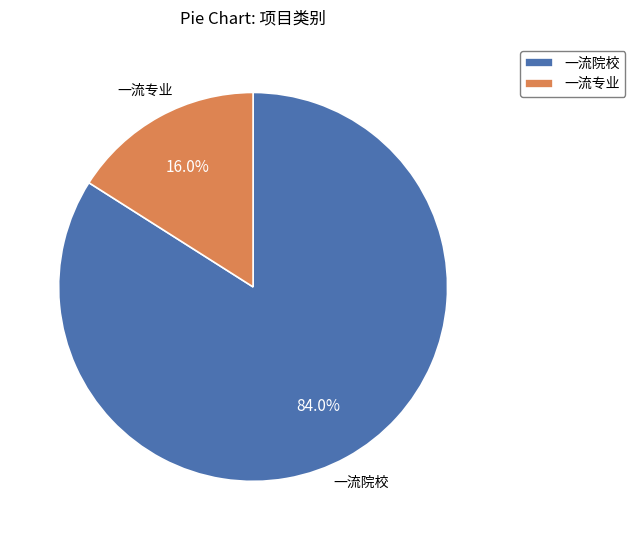

To the nearest percent, what percentage of the pie is 一流院校?

84%